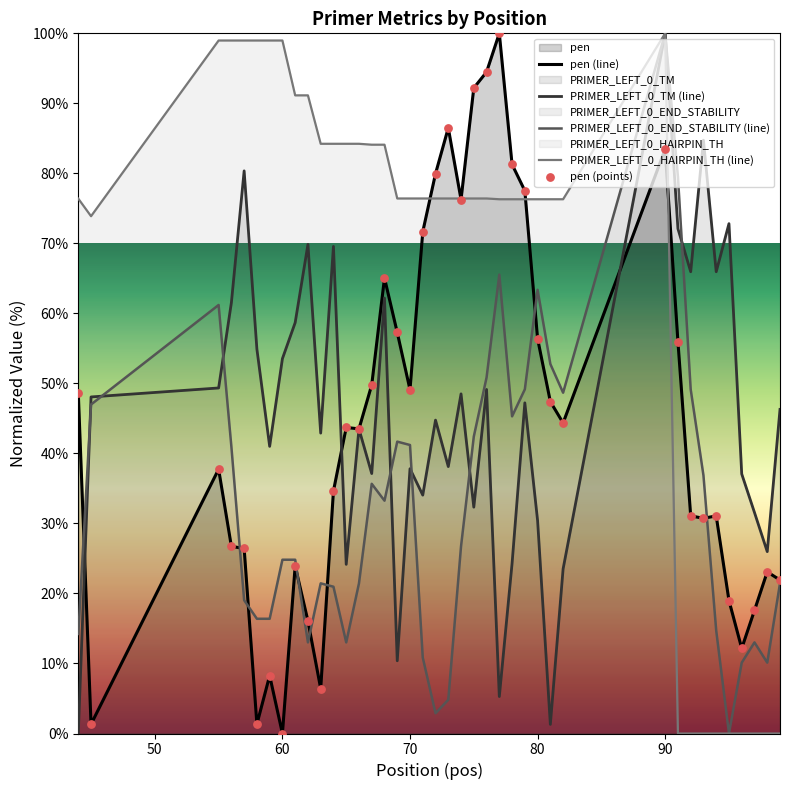

At which category is the sum across all series the highest?

90